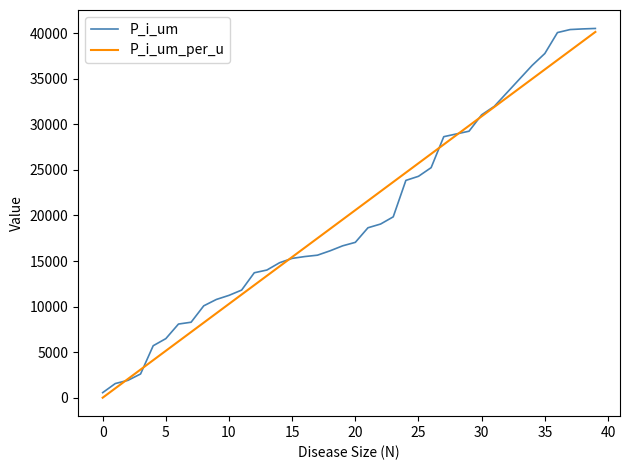

Does the chart display data point markers on the line(s)?

No